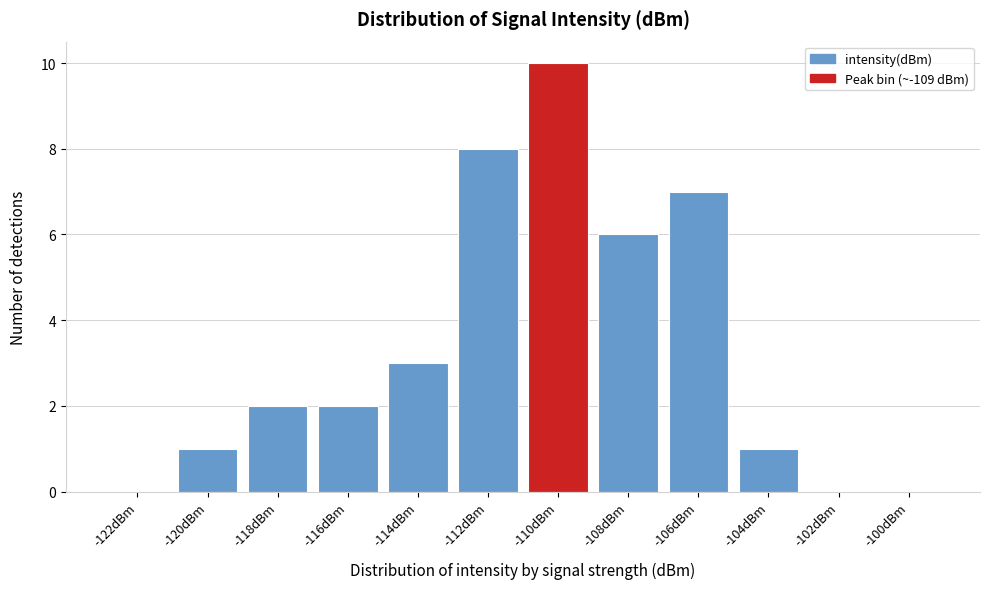

Reading right to left, transcribe all the data shown in this chart.

-100dBm=0	-102dBm=0	-104dBm=1	-106dBm=7	-108dBm=6	-110dBm=10	-112dBm=8	-114dBm=3	-116dBm=2	-118dBm=2	-120dBm=1	-122dBm=0